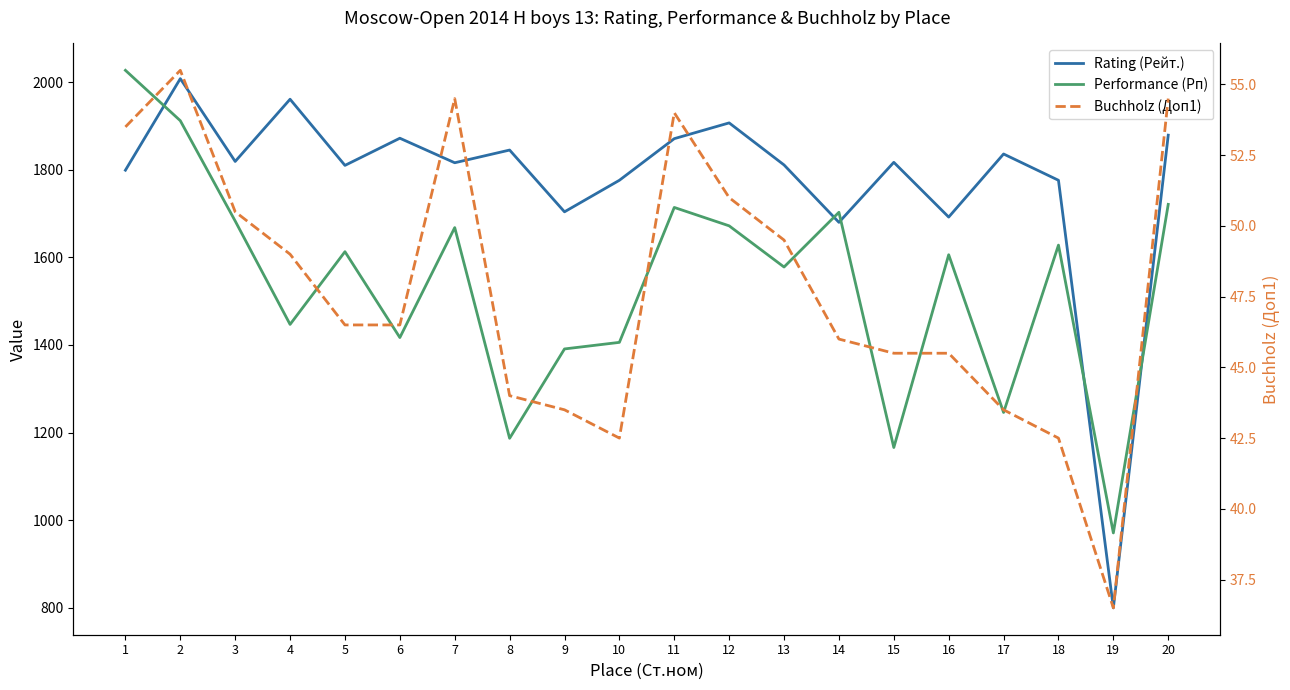

What is the value of the Buchholz (Доп1) point at the 18th from the left?

42.5